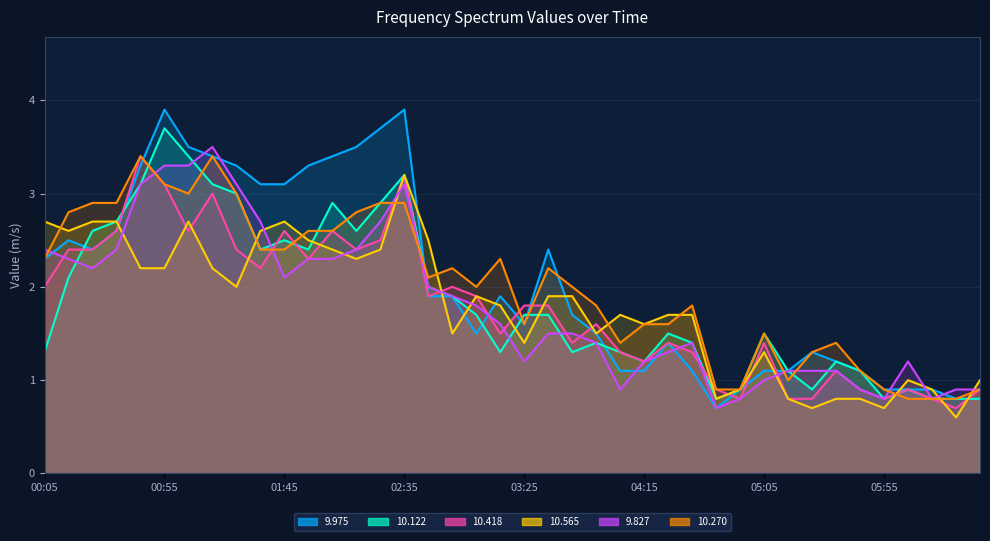

At which label does 9.827 reach its peak?

01:15